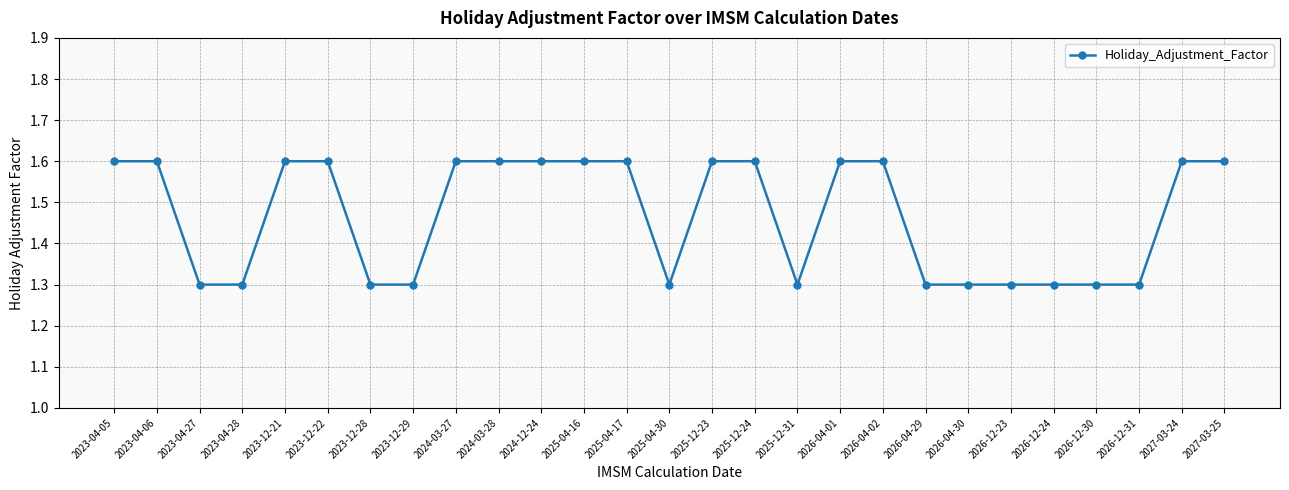

What is the value of the 4th point from the left?

1.3